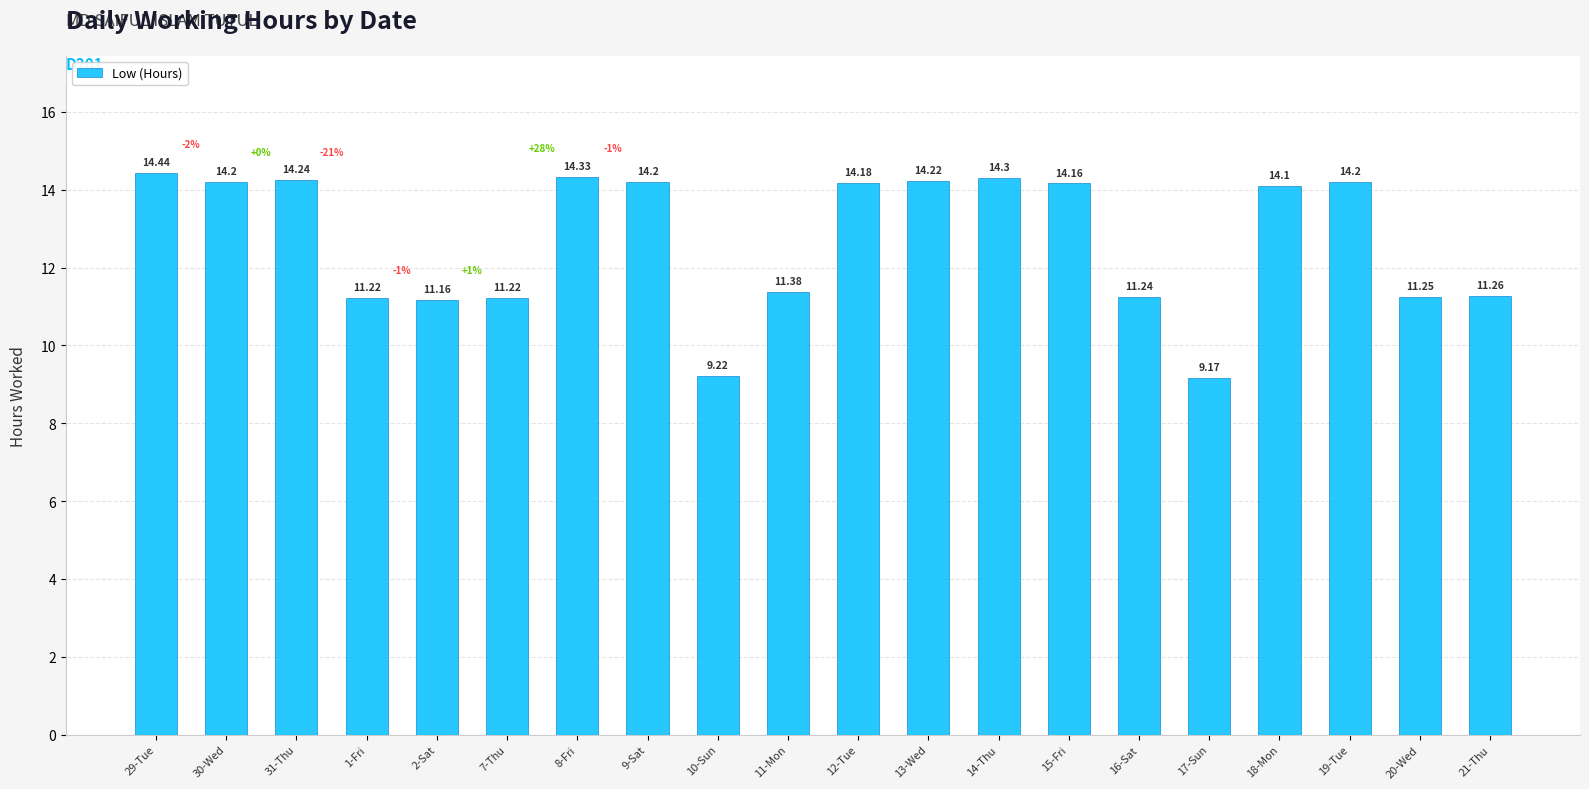

Which has a higher value, 14-Thu or 12-Tue?

14-Thu